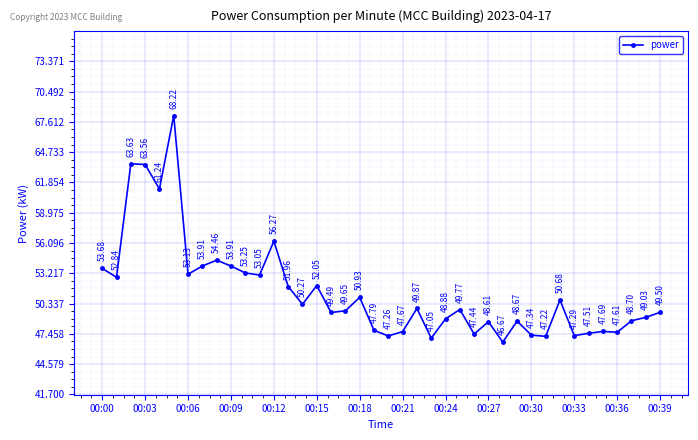

How many lines are shown in the chart?

1